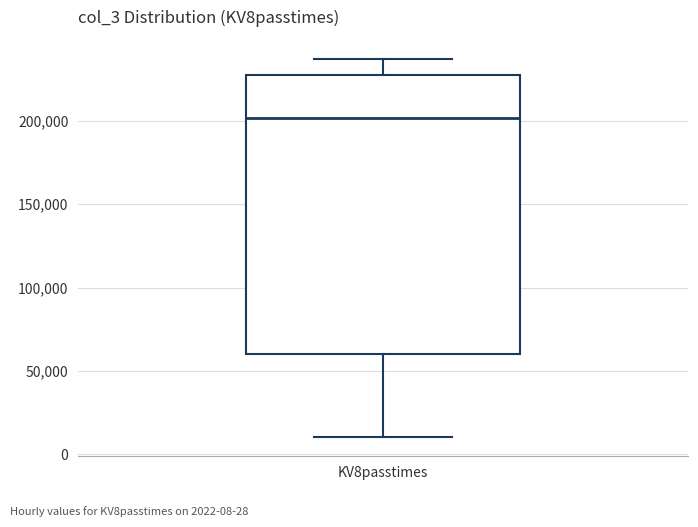

Transcribe this box plot: give where the median line is, the range the box spans, and where the two whiskers end, as read against the y-axis. The values are not printed on the chart, so give them approximately, as read against the axis.

median 200000, box 60000 to 230000, whiskers 10000 to 235000